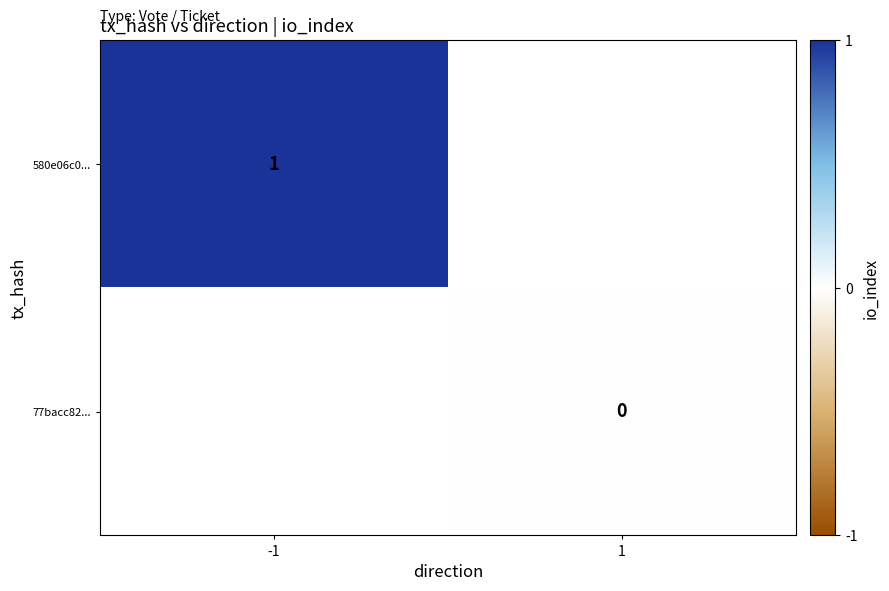

The value of 580e06c0... at -1 is 1. True or false?

True